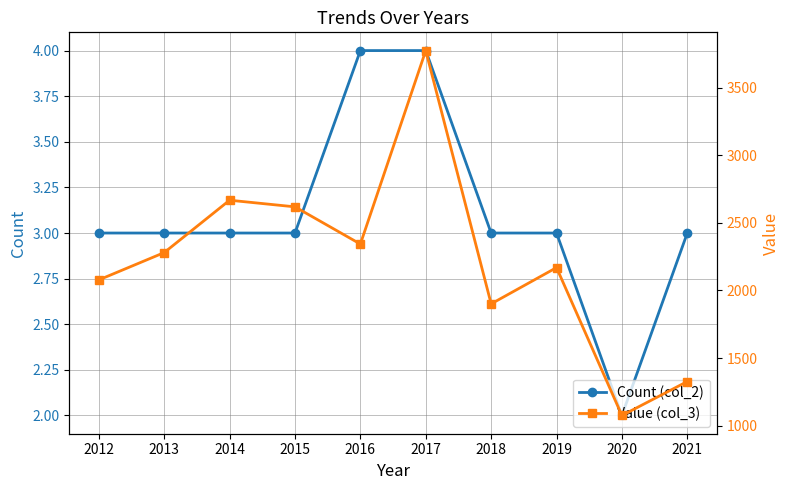

True or false: Value (col_3) has more than 2 points higher than both neighbors.

True